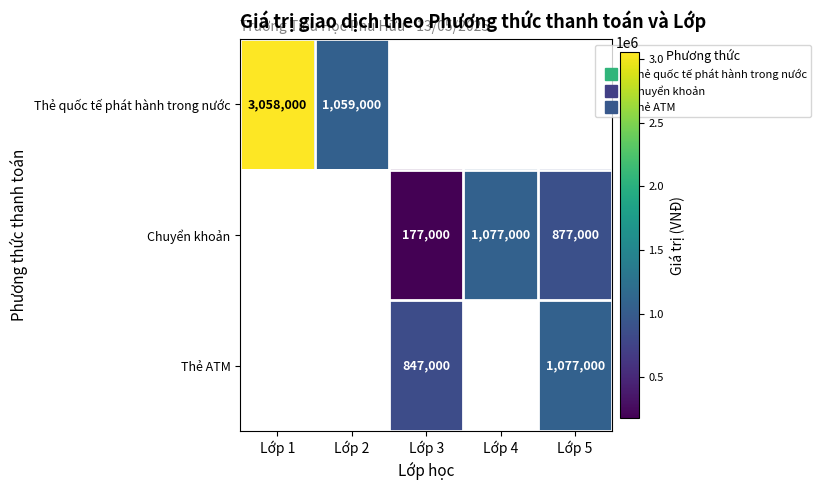

Which category has the lowest value in the Thẻ quốc tế phát hành trong nước series?

Lớp 2